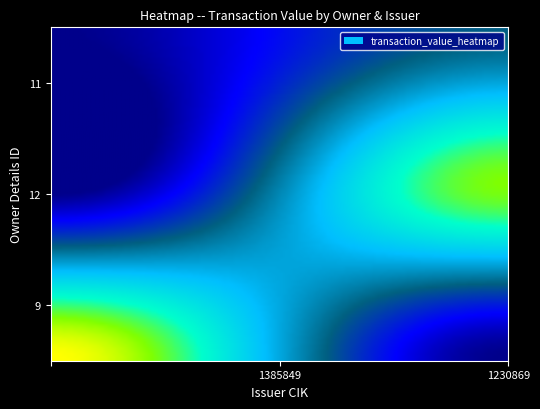

List the series in order of their peak value, highest first.

9, 12, 11